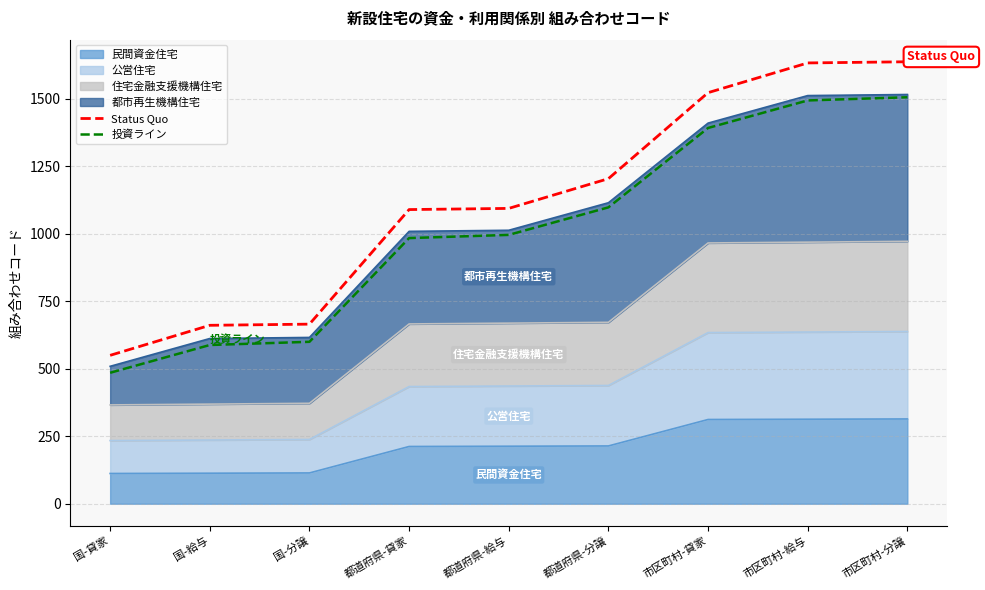

True or false: Status Quo and 投資ライン cross at least once.

False